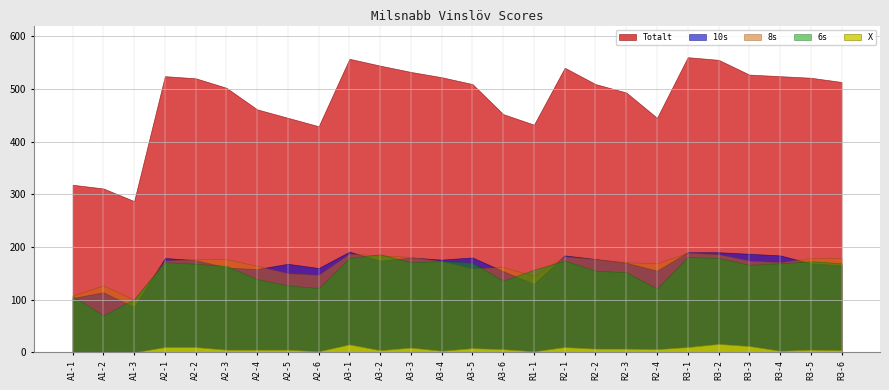

What is the sum of all X values?

166